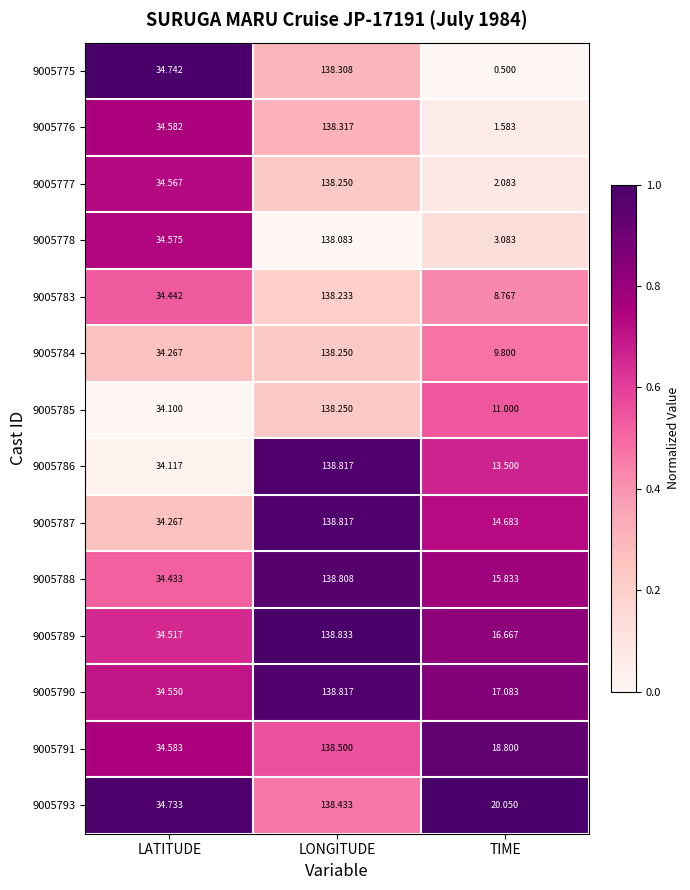

Which category has the lowest value across all series?

TIME